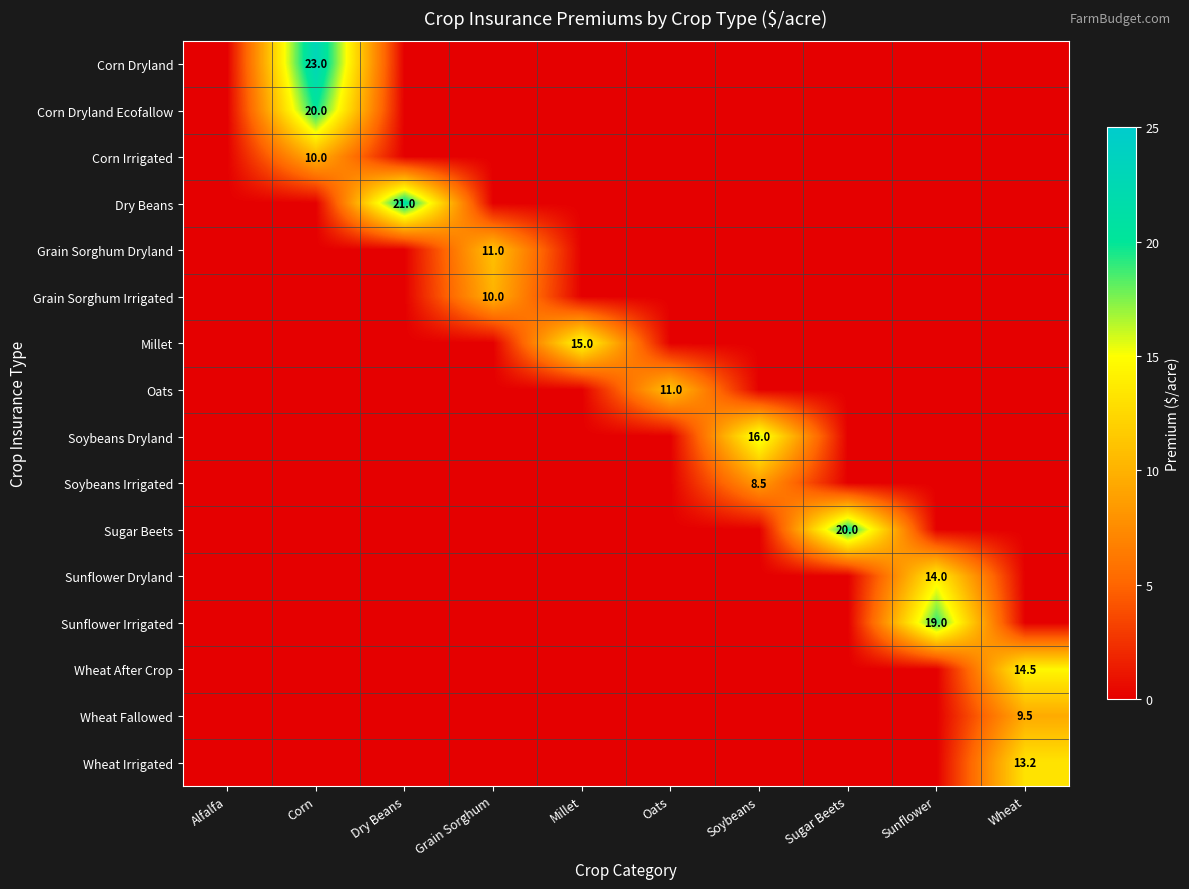

The value of Soybeans Dryland at Oats is 0.0. True or false?

True